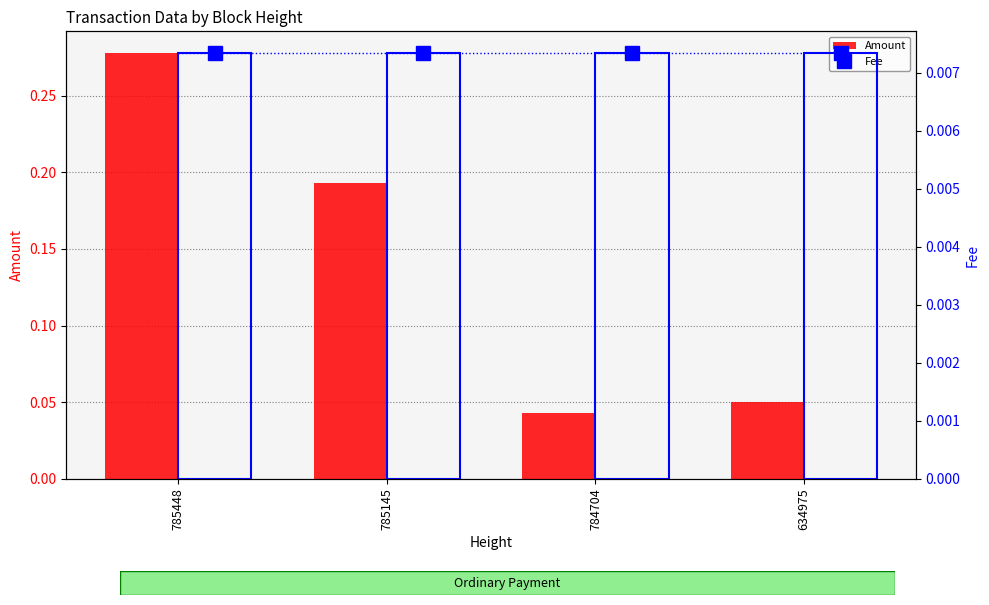

What is the total value across all series at 785448?

0.3